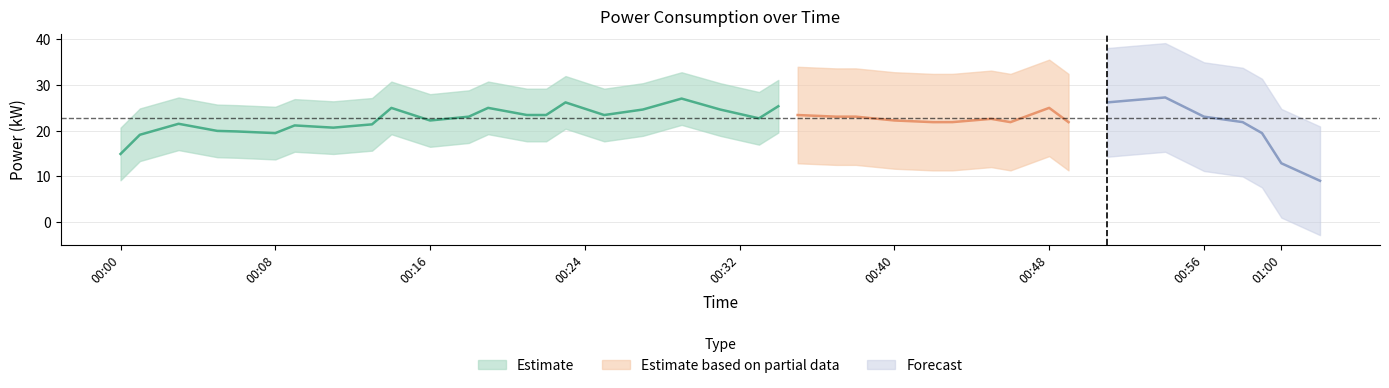

What is the average value?

22.8